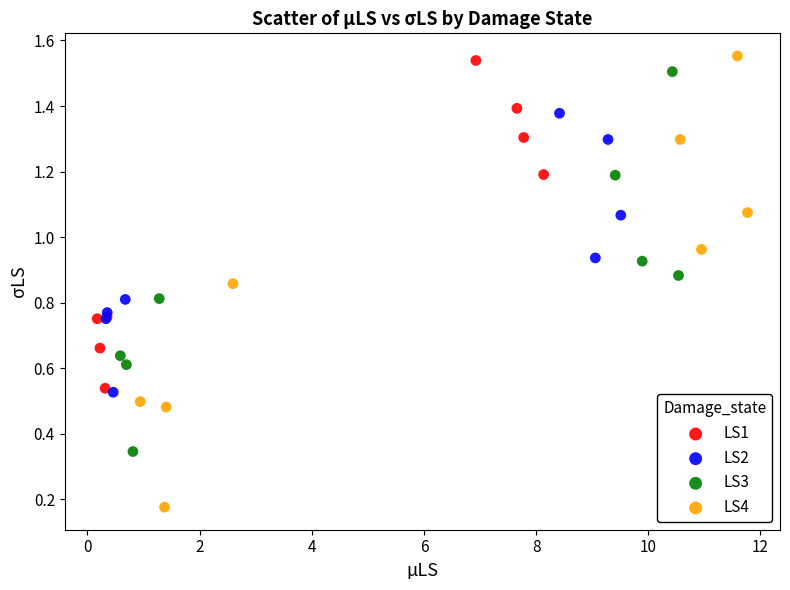

Which series has the largest Y range (max minus min)?

LS4